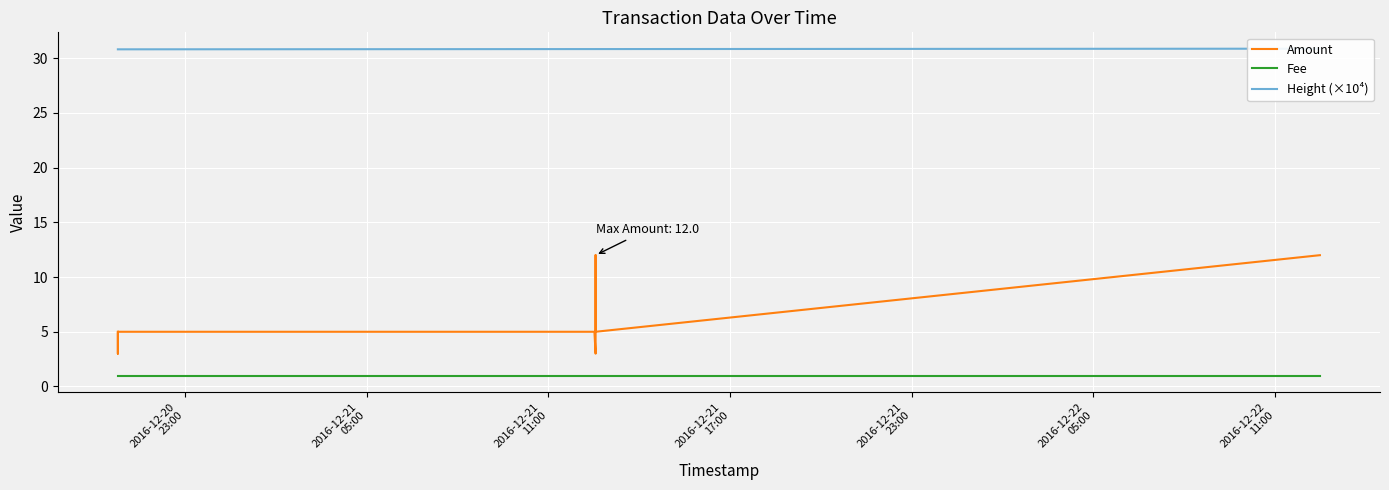

What is the value of the Fee point at the 2nd from the left?

1.0